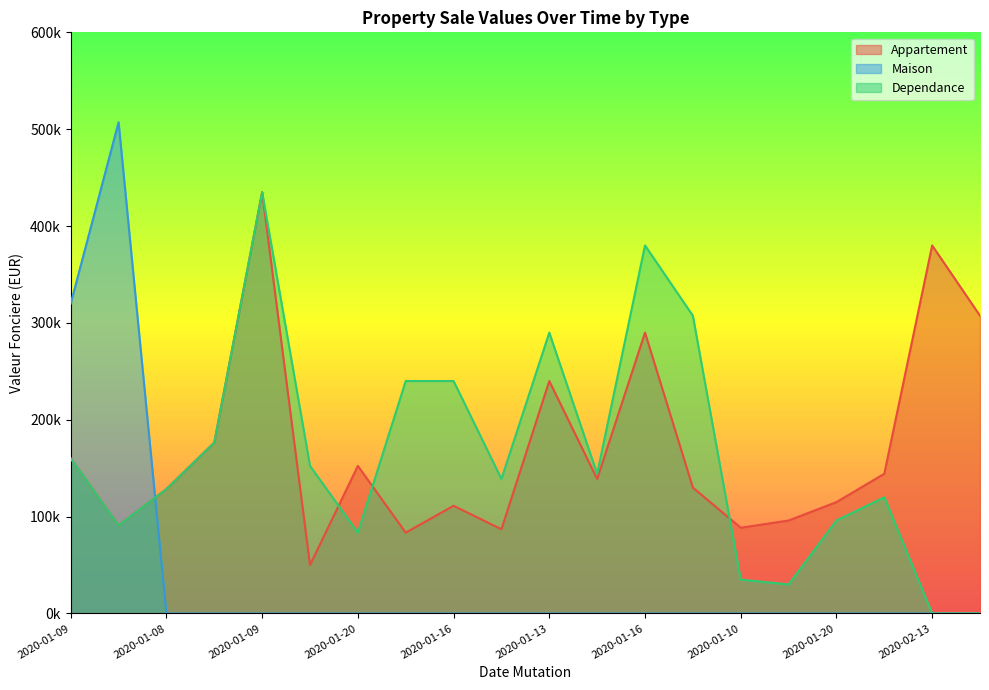

At which category does Appartement reach its first local peak?

2020-01-09